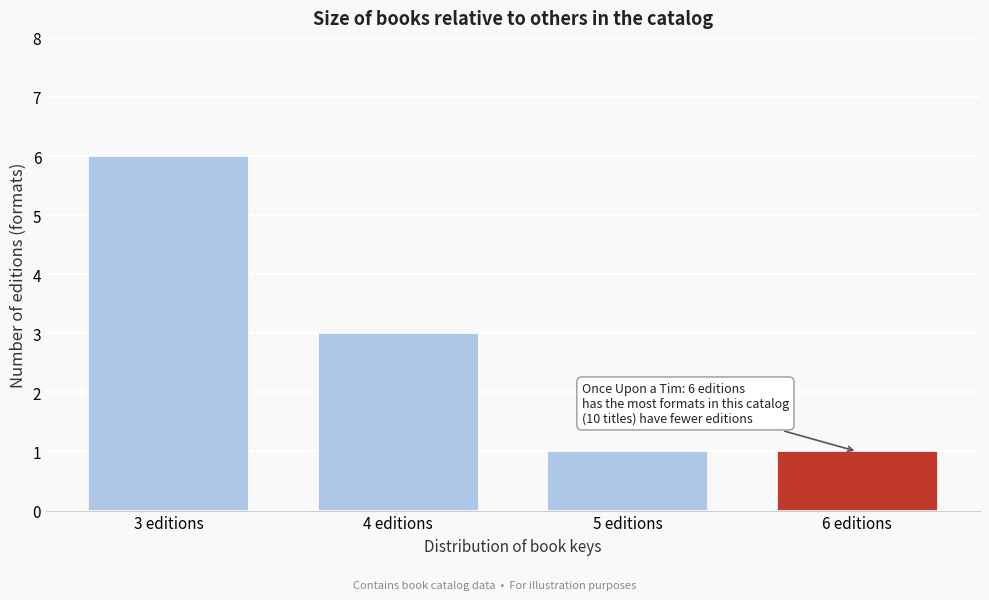

Reading right to left, extract all data points from this chart.

1	1	3	6